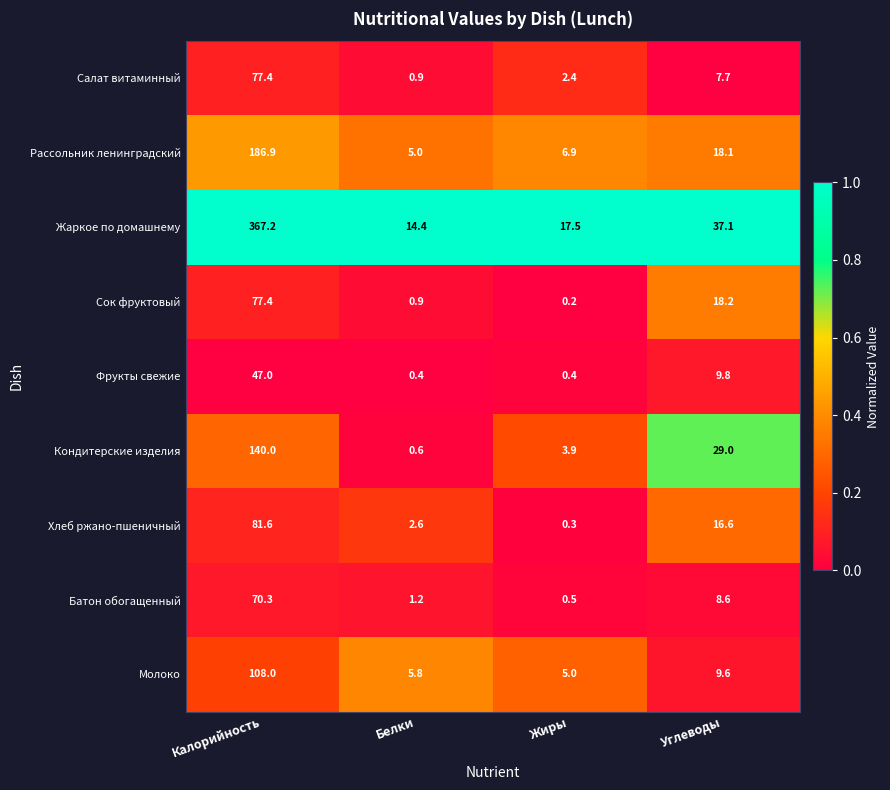

Which series has the largest total across all categories?

Жаркое по домашнему